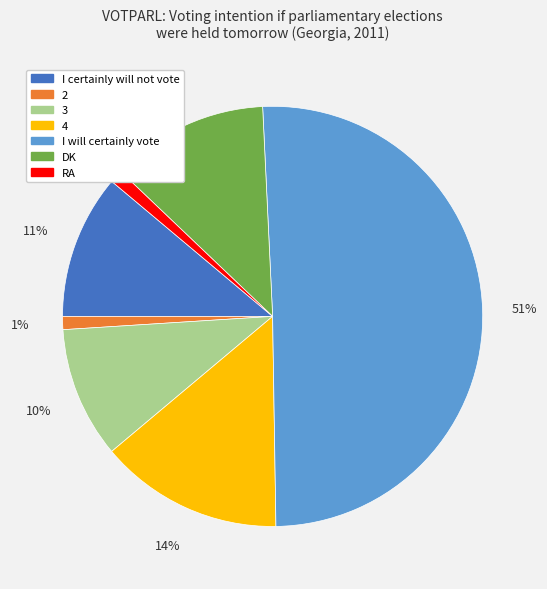

Count the number of slices in the pie.

7